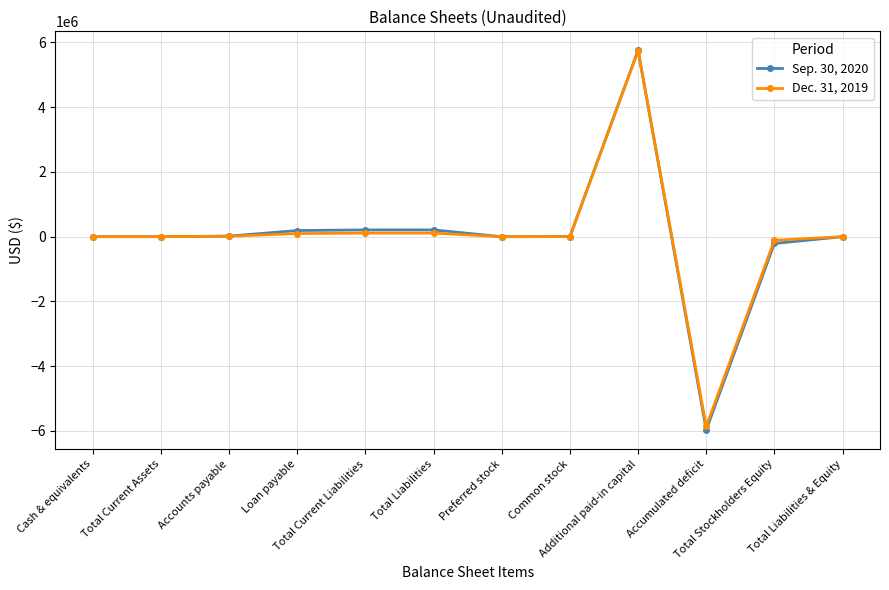

How many lines are shown in the chart?

2